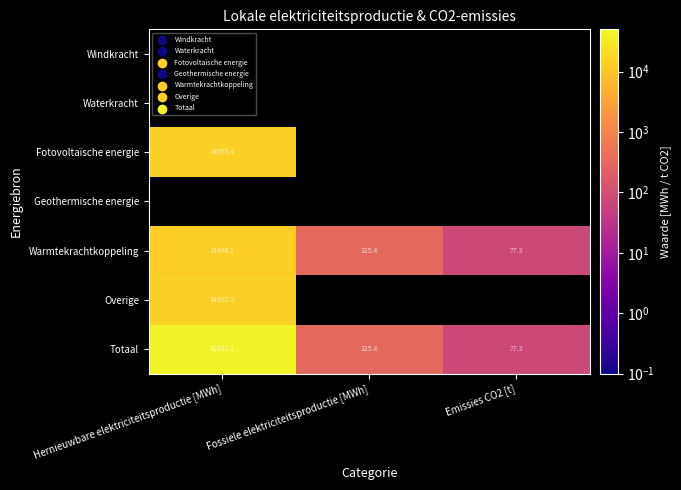

At which label does Warmtekrachtkoppeling first exceed 325?

Hernieuwbare elektriciteitsproductie [MWh]